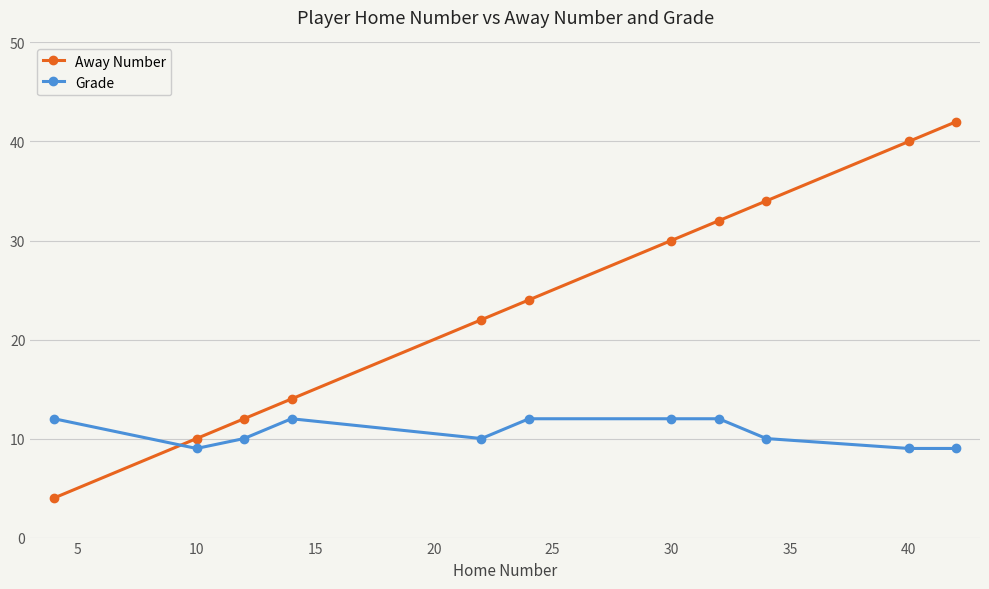

Which series has the largest total across all categories?

Away Number